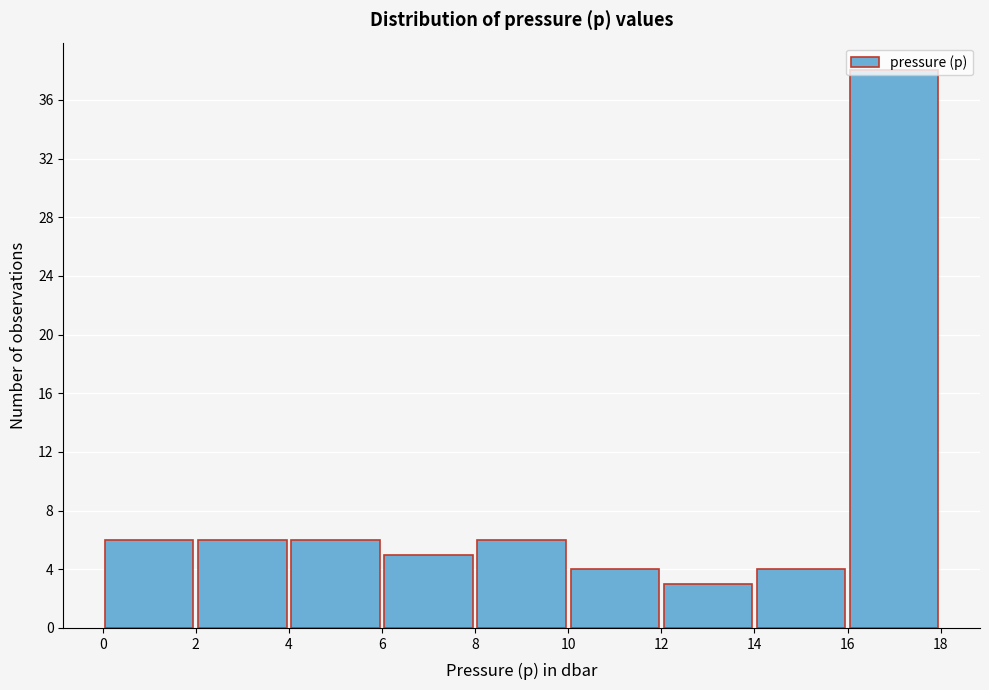

Reading left to right, transcribe this chart: for each bar, give the range it covers on the x-axis and its height. The values are not printed on the chart, so give them approximately, as read against the axis.

0 to 2: 6
2 to 4: 6
4 to 6: 6
6 to 8: 5
8 to 10: 6
10 to 12: 4
12 to 14: 3
14 to 16: 4
16 to 18: 38